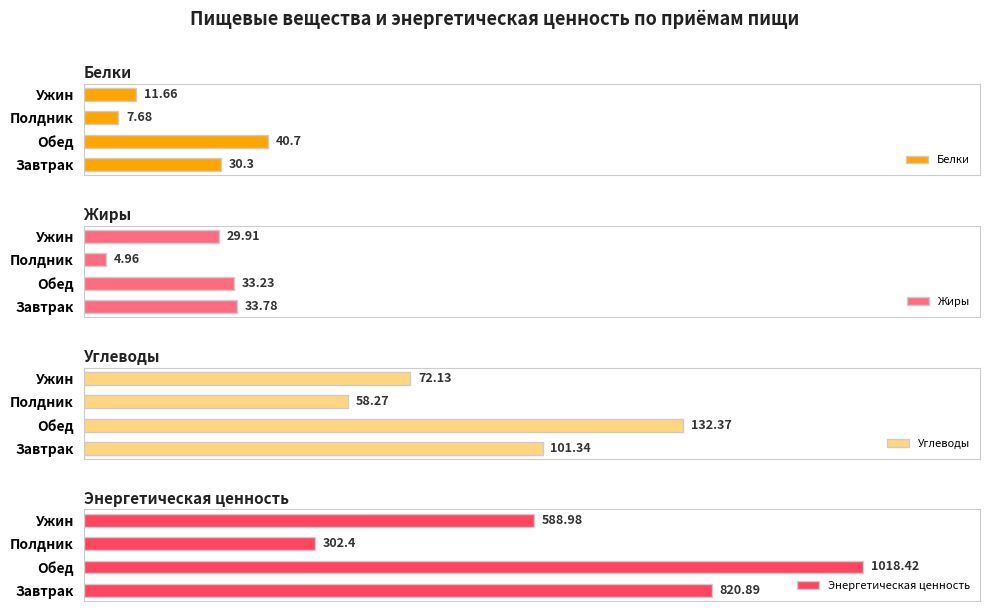

True or false: Жиры has a value of 33.8 at 0.

True